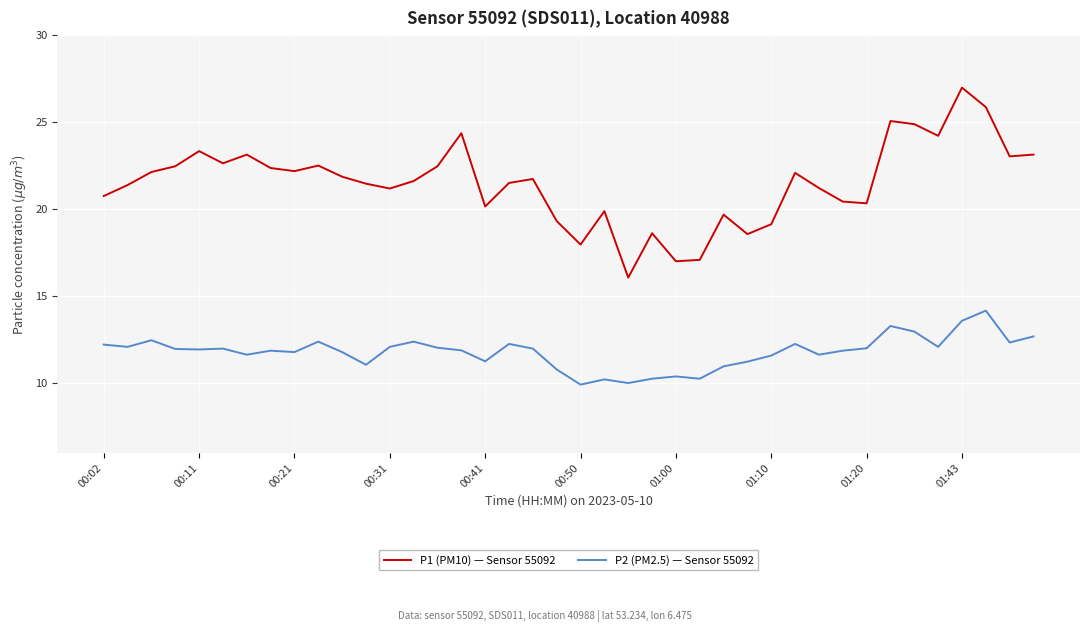

True or false: P1 (PM10) — Sensor 55092 has more than 0 interior local peaks.

True